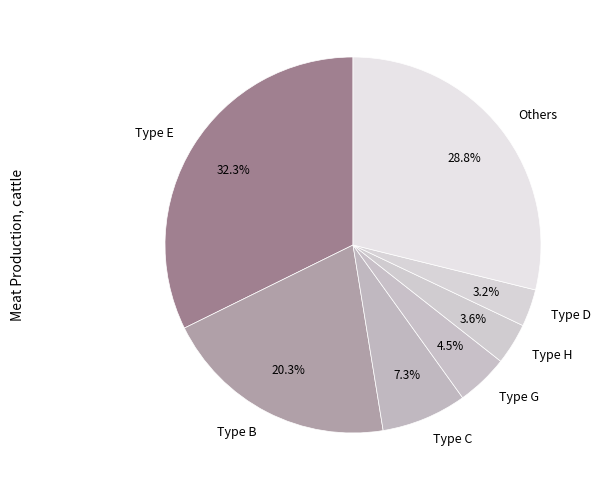

Which category has the biggest portion of the pie?

Type E